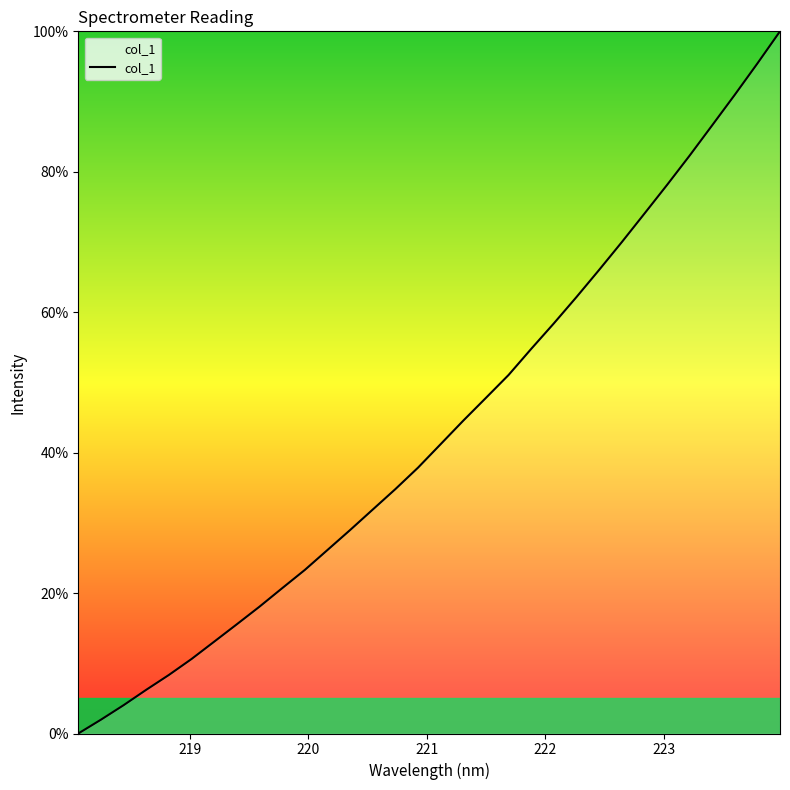

What is the difference between the maximum and minimum values?

100.0